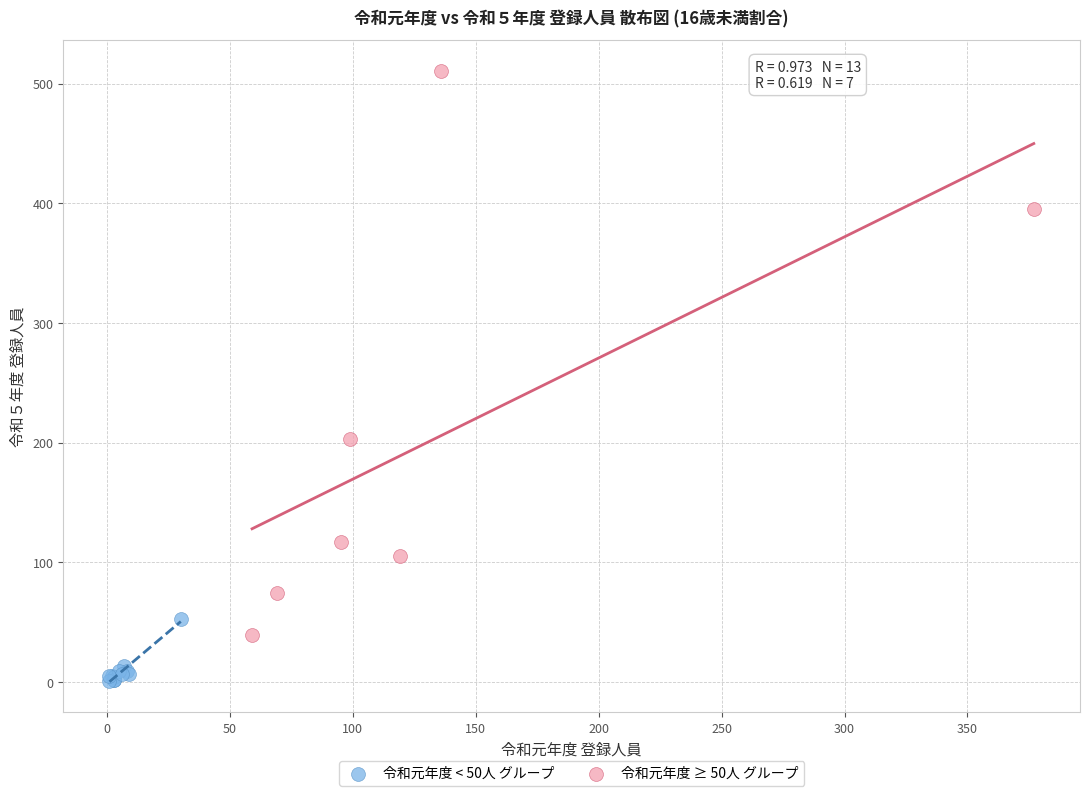

Which series reaches the maximum Y coordinate?

令和元年度 ≥ 50人 グループ